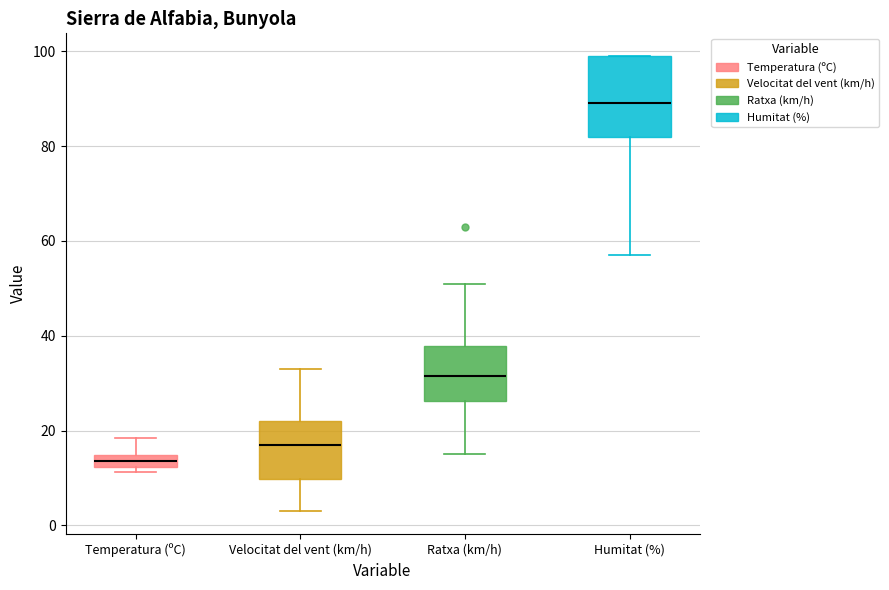

Which box's median line is the lowest?

Temperatura (ºC)